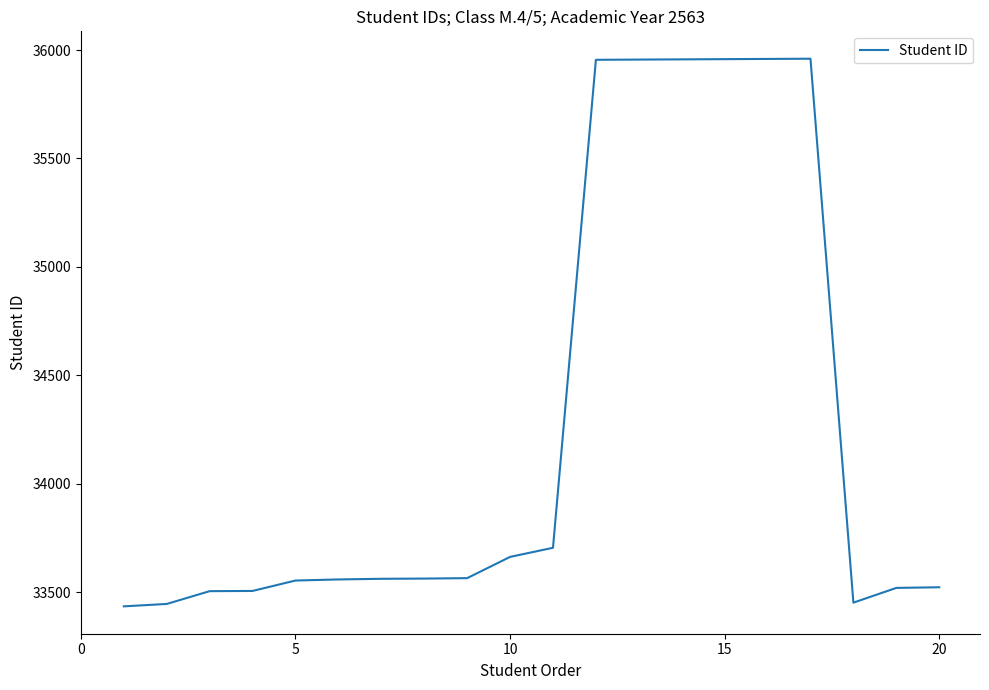

What is the minimum value shown in the chart?

33435